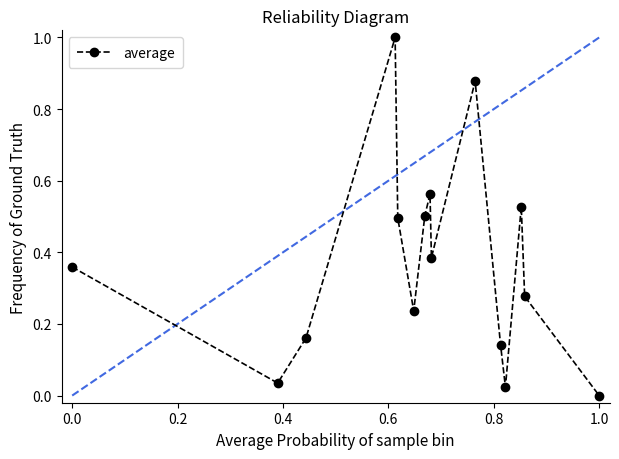

What is the maximum value shown in the chart?

1.0